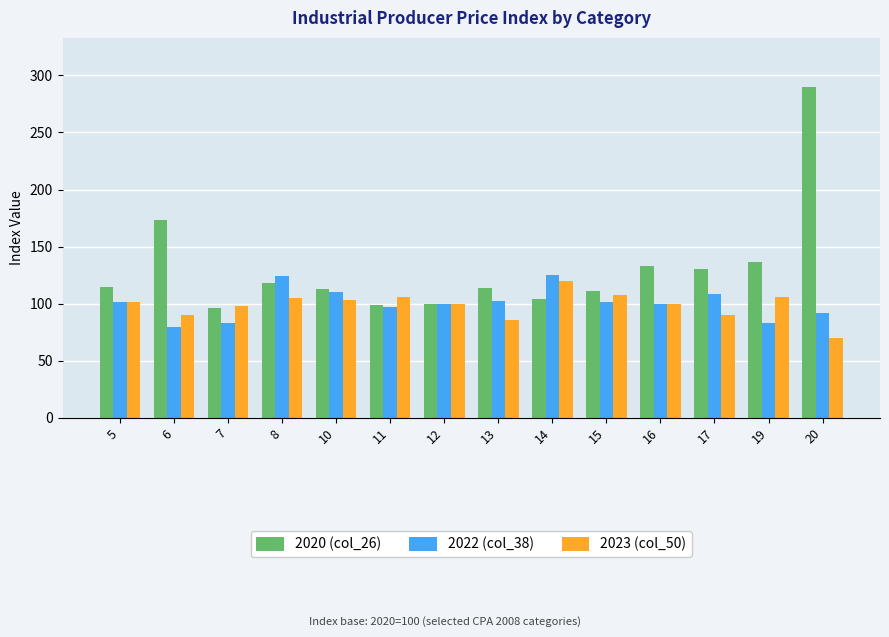

The value of 2020 (col_26) at 14 is 30.7. True or false?

False